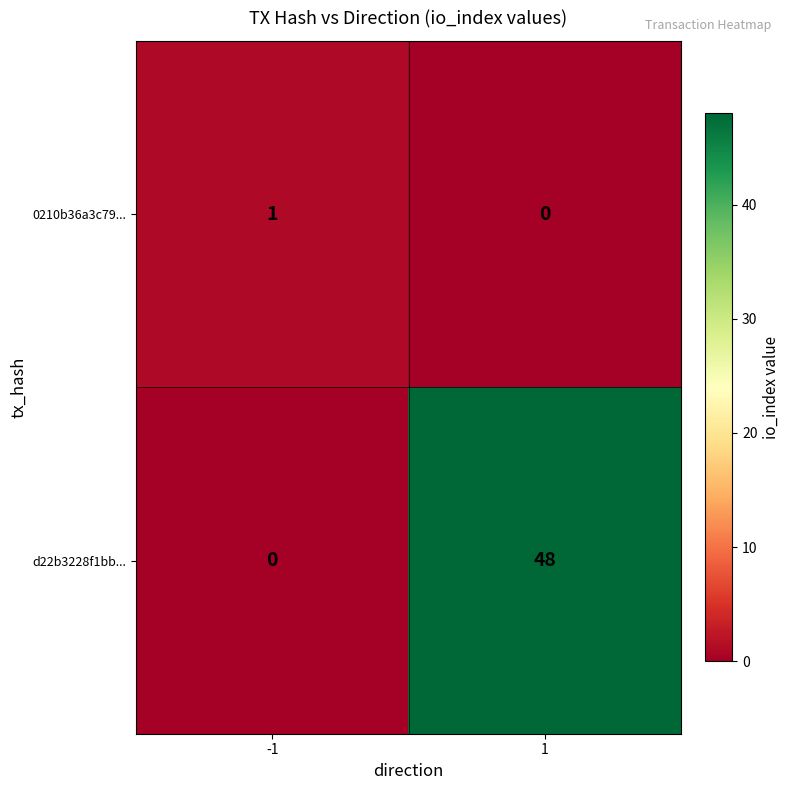

What is the approximate value of d22b3228f1bb... at 1, to the nearest 10?

50